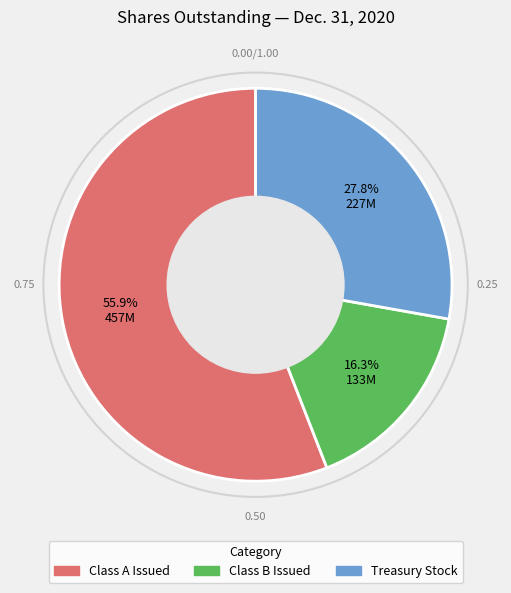

Approximately how many times larger is the value at Treasury Stock compared to Class B Issued?

1.7